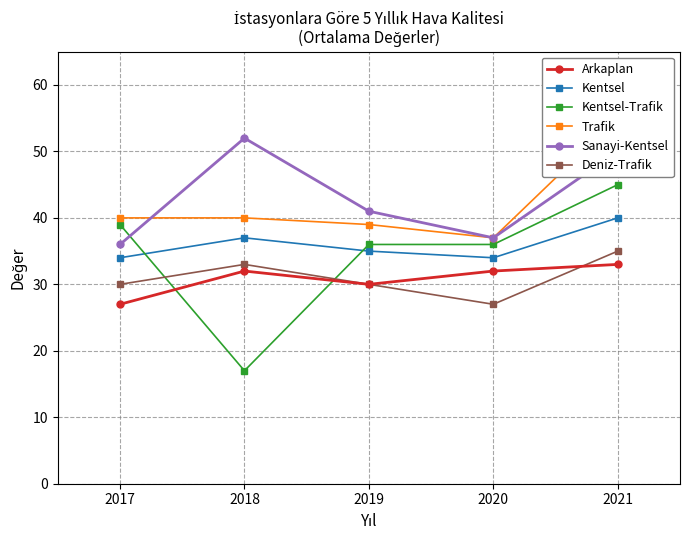

Rank the series by their maximum value, from lowest to highest.

Arkaplan, Deniz-Trafik, Kentsel, Kentsel-Trafik, Sanayi-Kentsel, Trafik